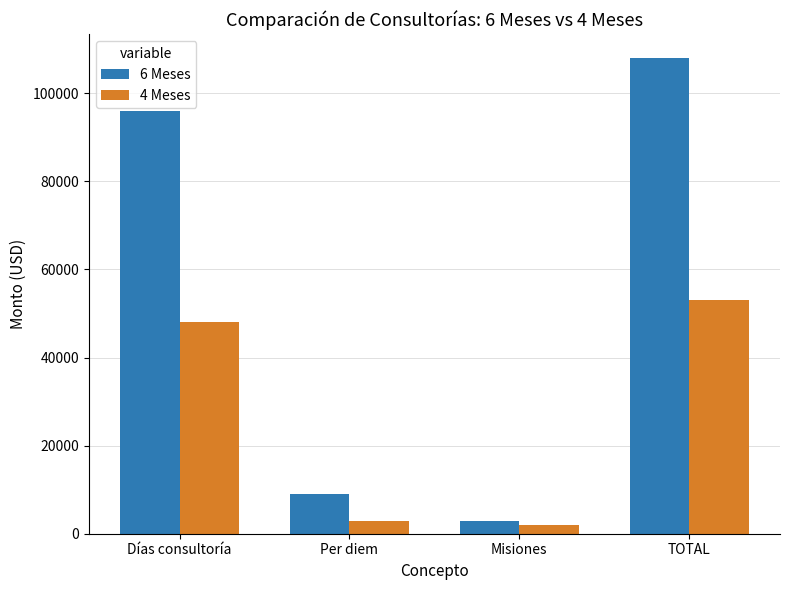

Reading left to right, transcribe all the data shown in this chart.

6 Meses: 96000	9000	3000	108000
4 Meses: 48000	3000	2000	53000